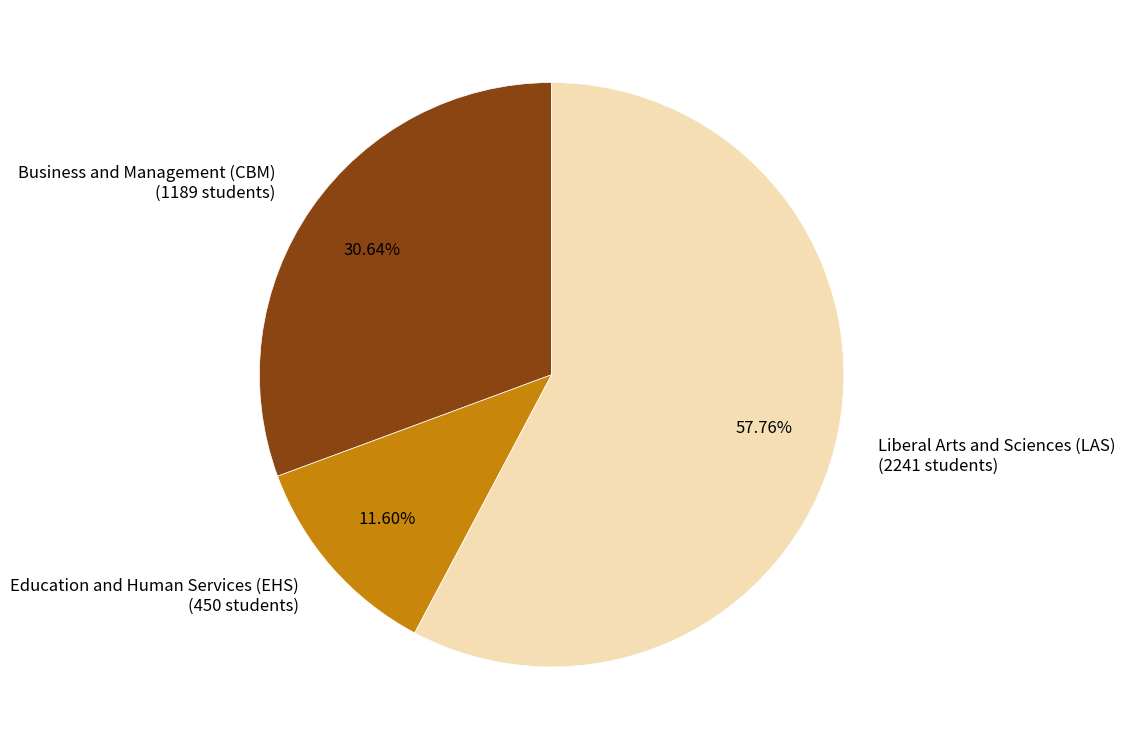

Which category has the biggest portion of the pie?

Liberal Arts and Sciences (LAS)